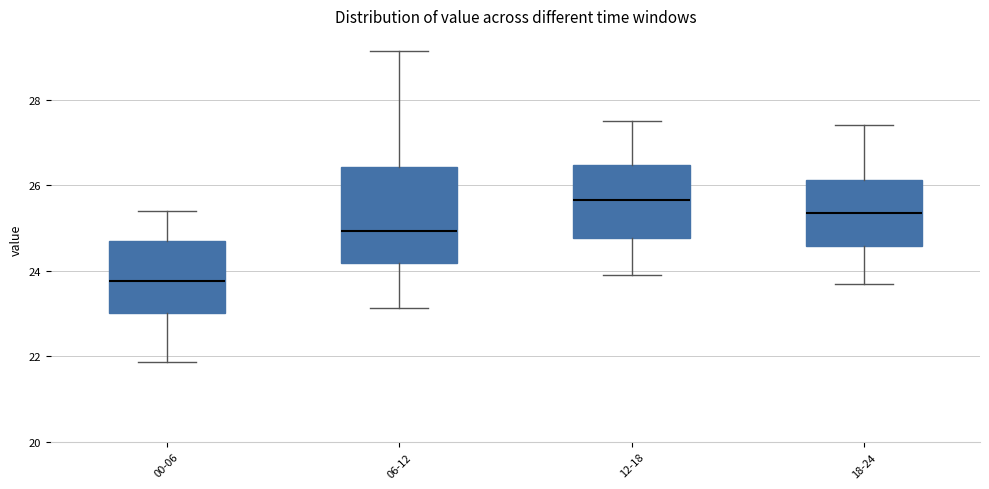

Comparing the boxes themselves (not the whiskers), which one is the tallest?

06-12